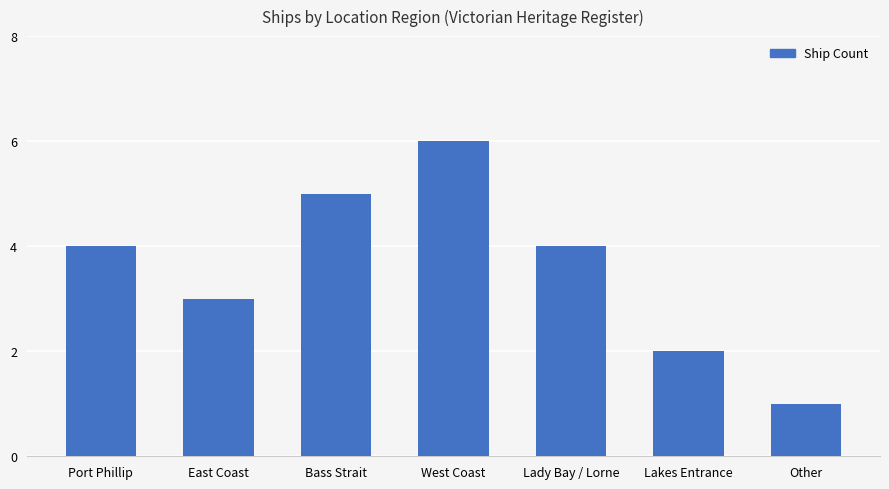

True or false: the data shows 3 at East Coast.

True